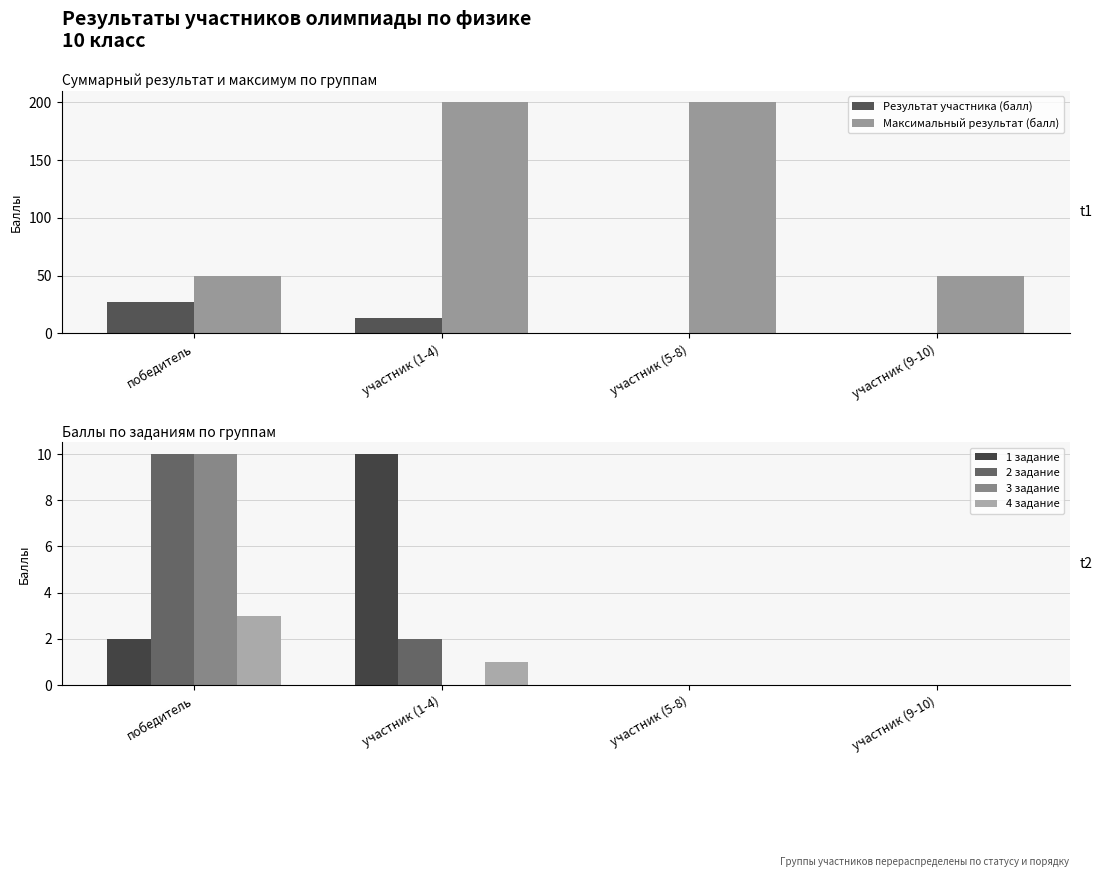

What is the sum of all 1 задание values?

12